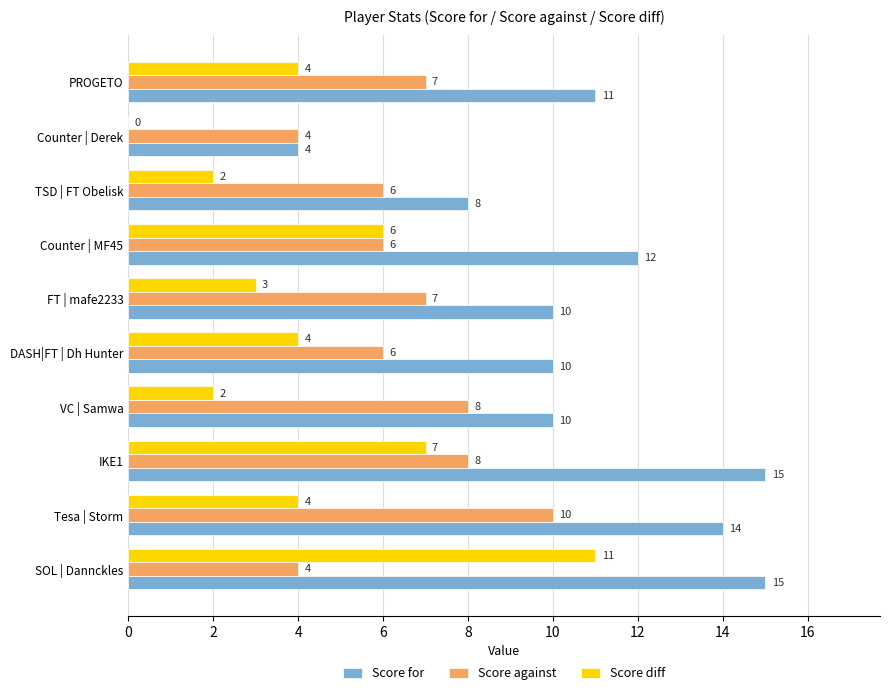

What is the highest value of the Score diff series?

11